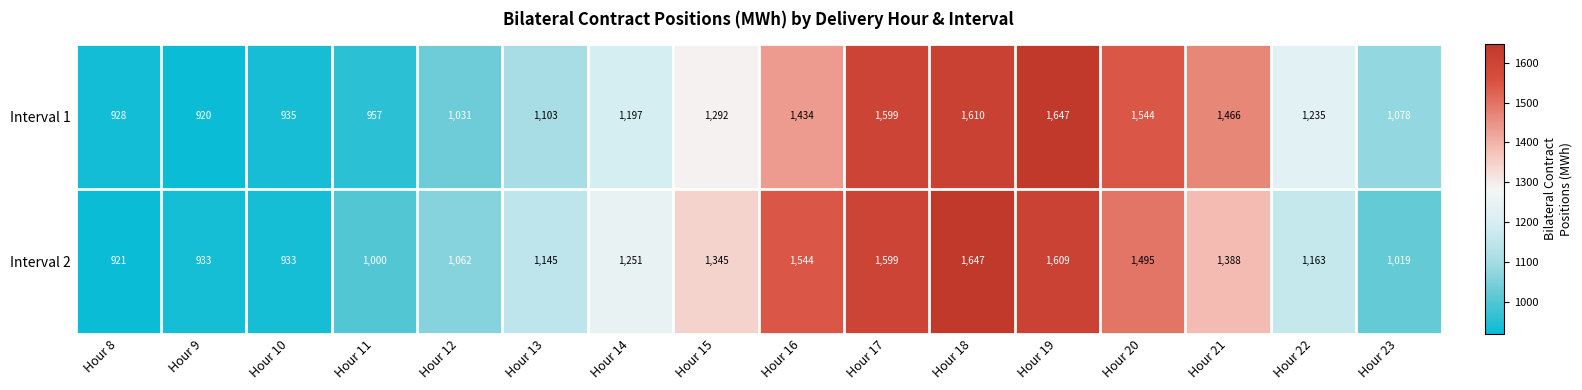

At which label does Interval 2 reach its minimum?

Hour 8